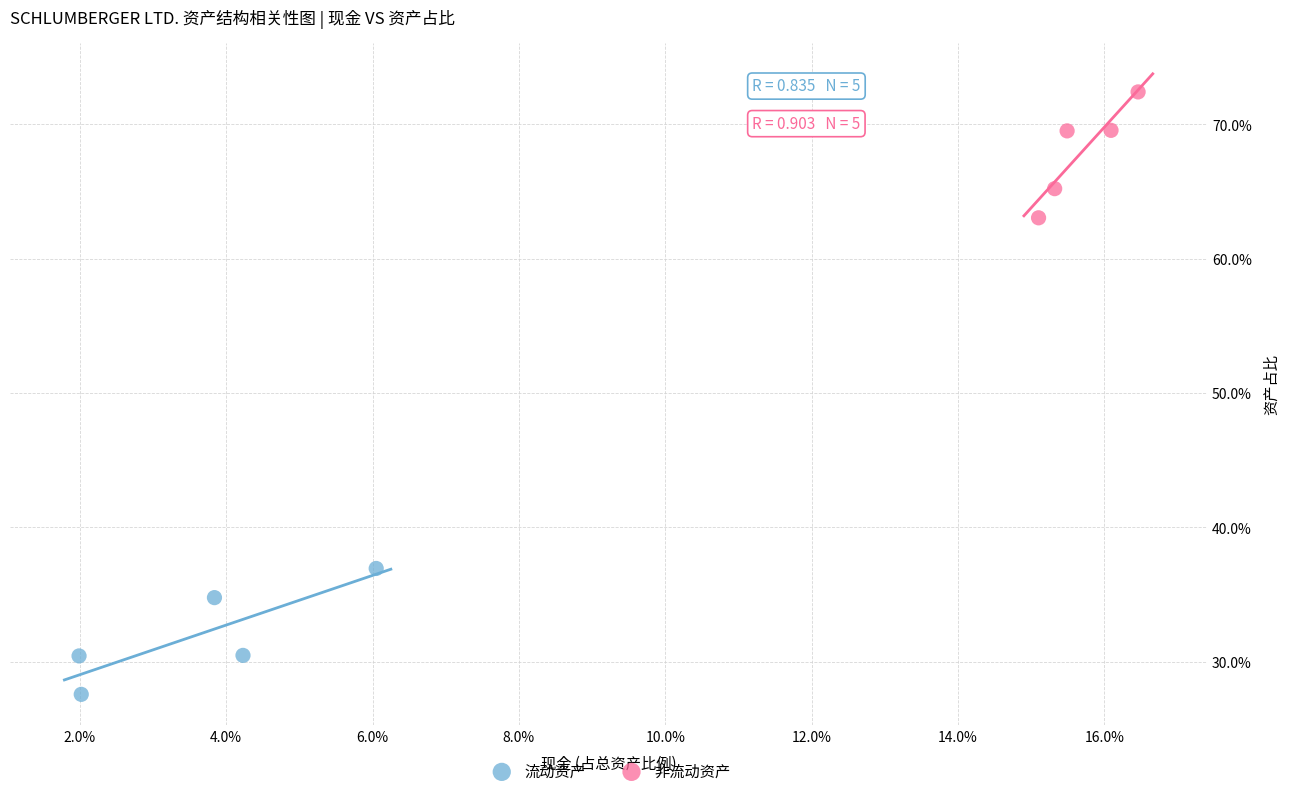

What are all the series names shown in the legend?

流动资产, 非流动资产